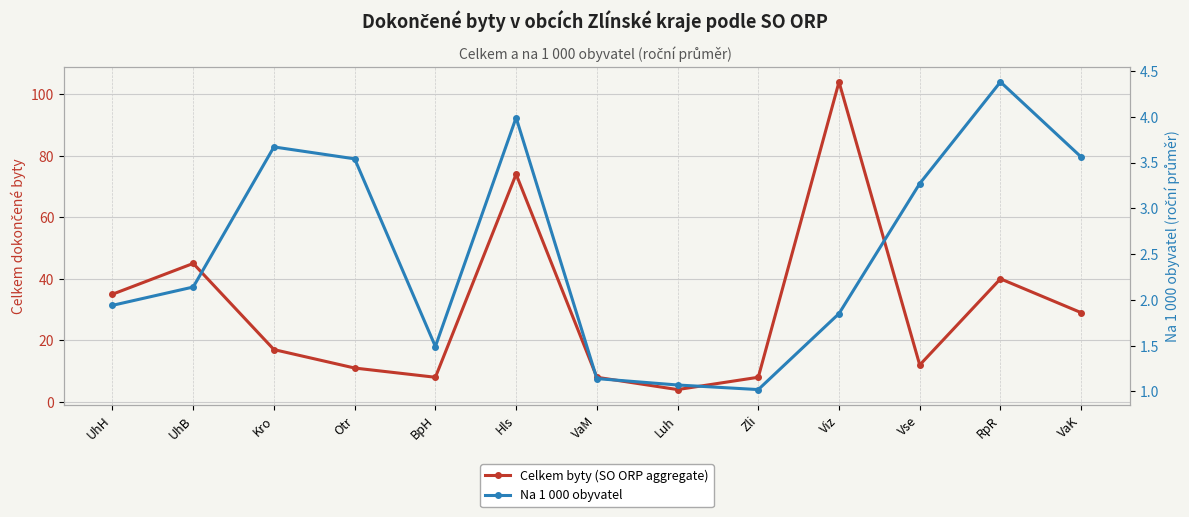

How many data points in Na 1 000 obyvatel are less than 2?

6